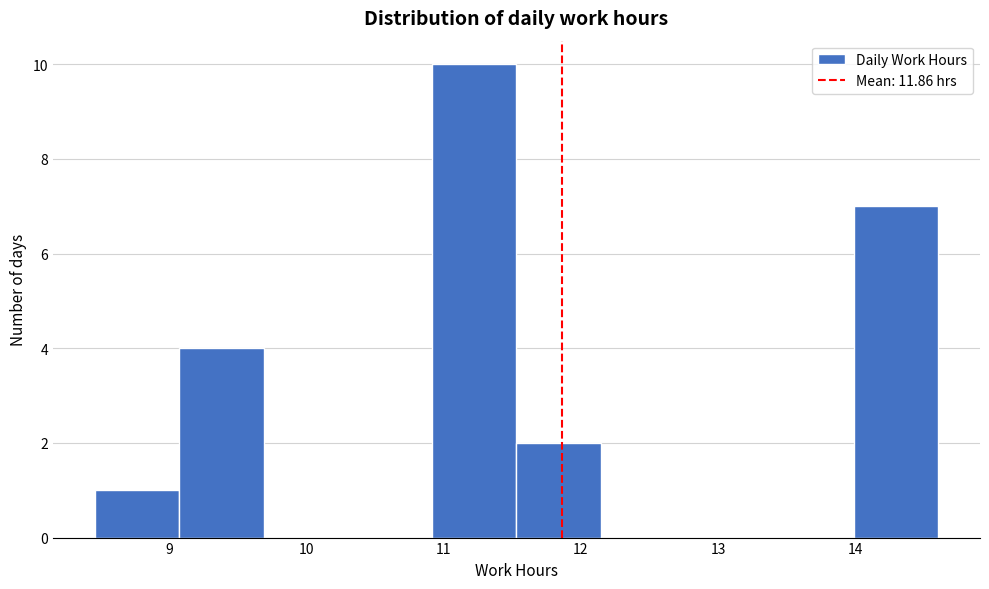

Reading left to right, list every bar in this chart as the range it spans on the x-axis followed by its height. Neither the bar edges nor the heights are printed on the chart, so give them approximately, as read against the axes.

8.5 to 9.1: 1
9.1 to 9.7: 4
9.7 to 10.3: 0
10.3 to 10.9: 0
10.9 to 11.5: 10
11.5 to 12.1: 2
12.1 to 12.8: 0
12.8 to 13.4: 0
13.4 to 14.0: 0
14.0 to 14.6: 7